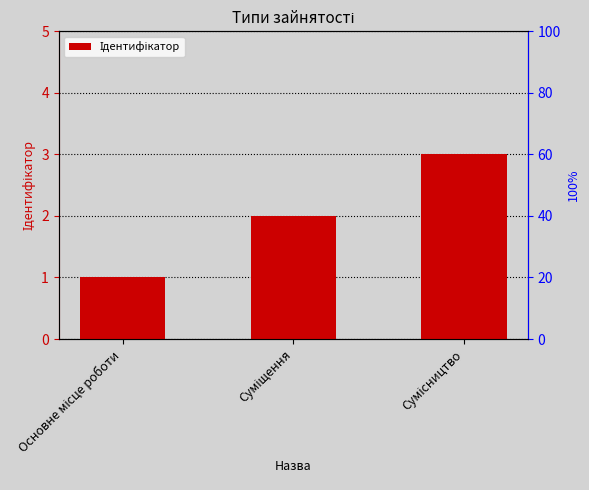

What is the minimum value shown in the chart?

1